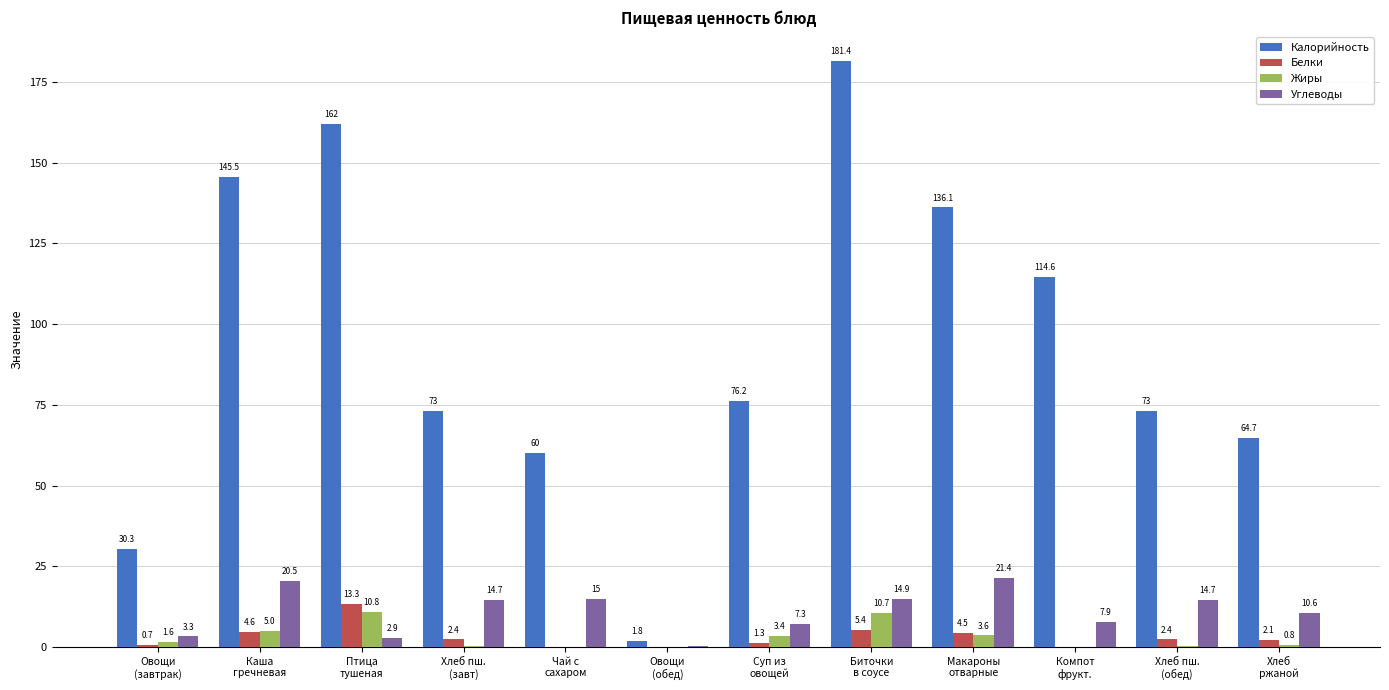

What are all the series names shown in the legend?

Калорийность, Белки, Жиры, Углеводы